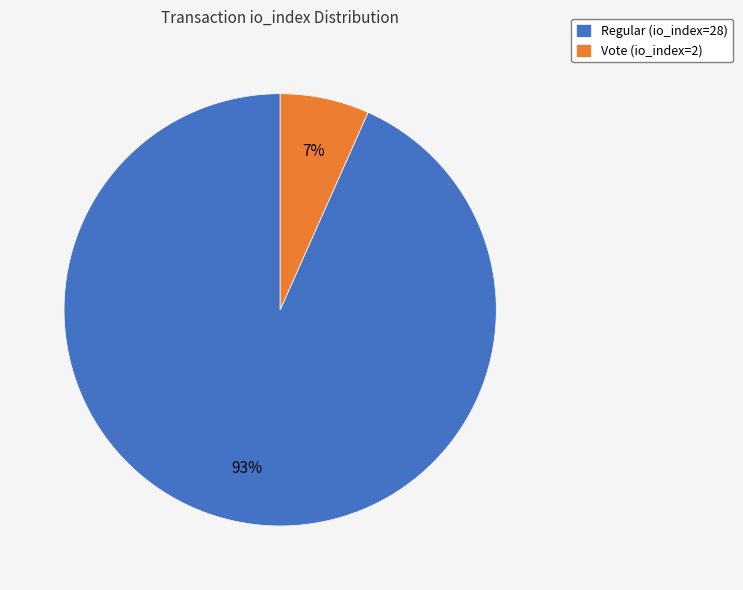

How many segments does this pie chart have?

2